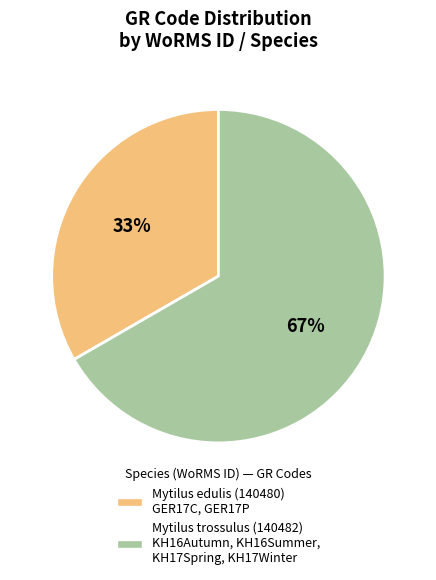

To the nearest percent, what is the average slice percentage?

50%